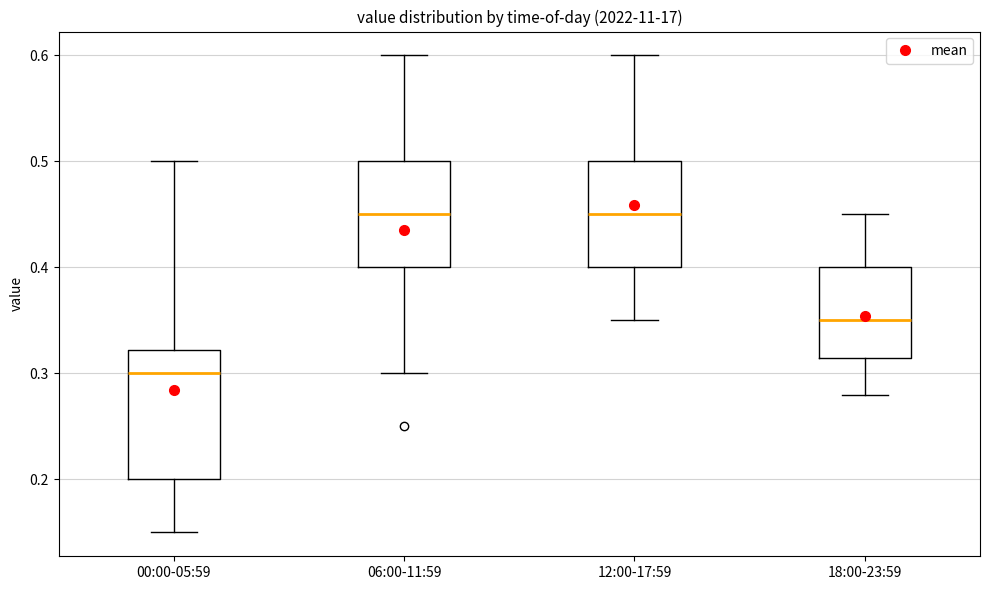

Where does the median line of the box for 00:00-05:59 sit on the y-axis? The values are not printed on the chart, so give them approximately, as read against the axis.

0.30